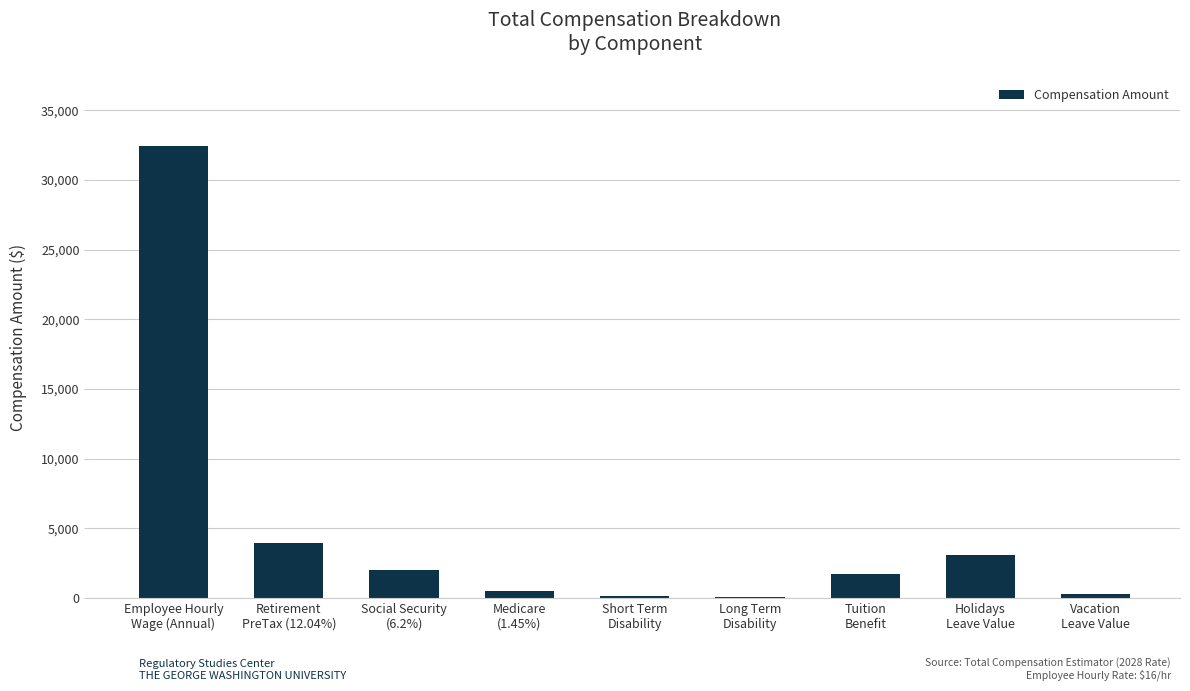

Which label corresponds to the largest value in the chart?

Employee Hourly
Wage (Annual)